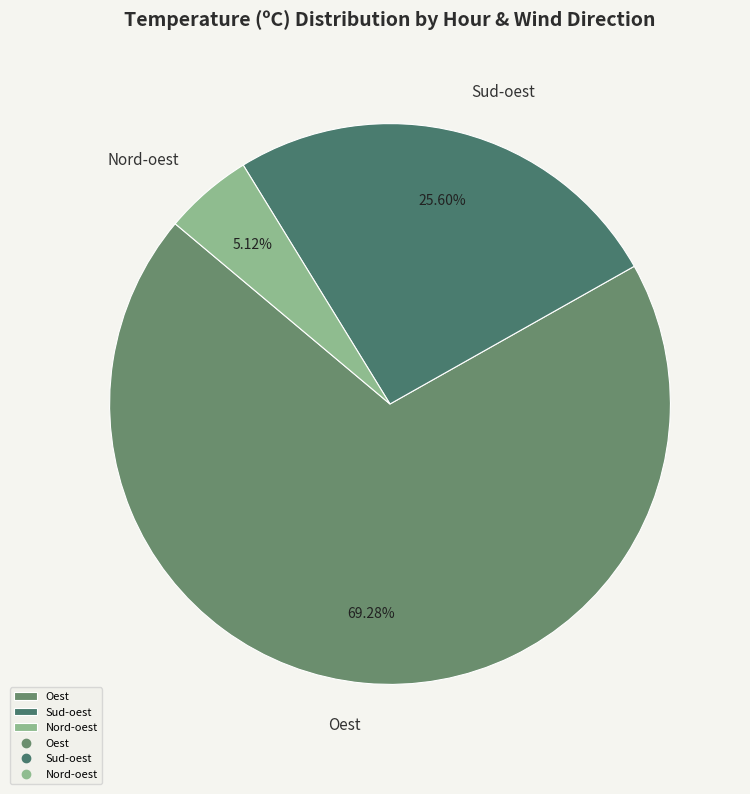

To the nearest percent, what is the difference between the largest and smallest slice percentages?

64%